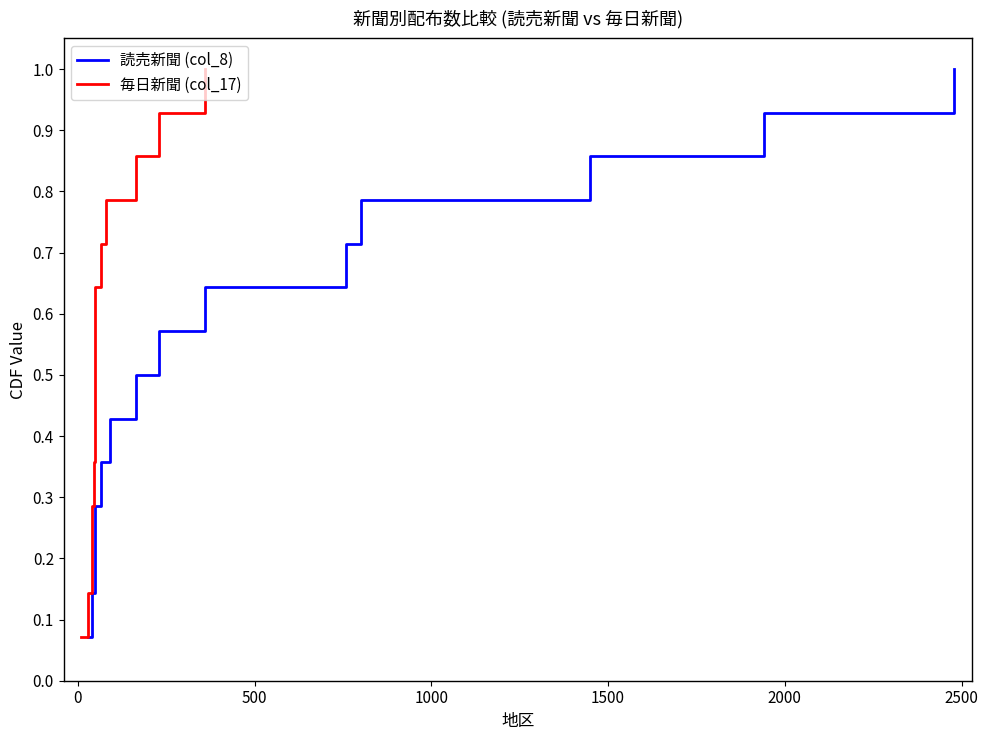

True or false: 毎日新聞 (col_17) and 読売新聞 (col_8) intersect in this chart.

False